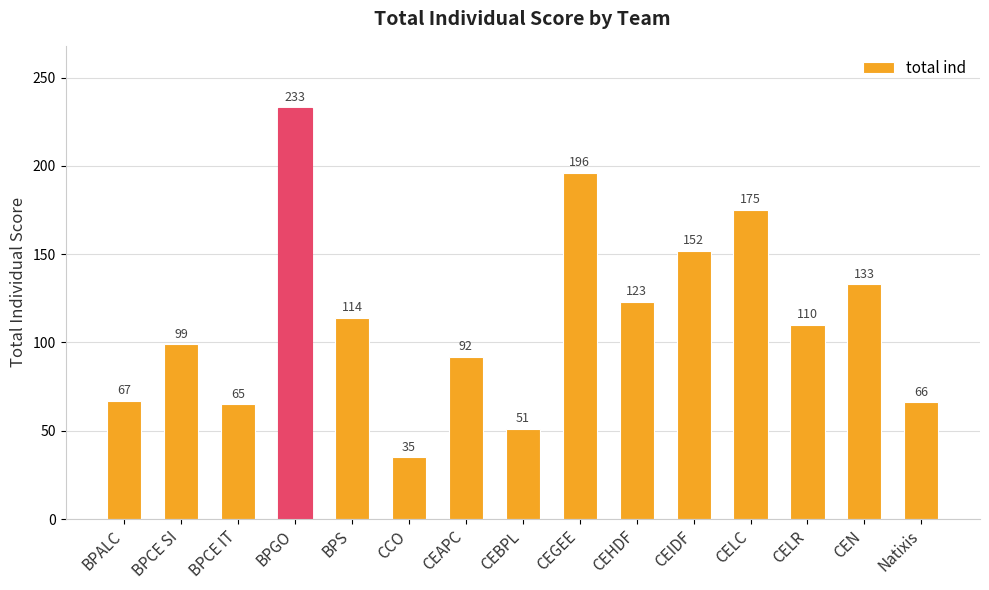

List the labels in order of value, smallest first.

CCO, CEBPL, BPCE IT, Natixis, BPALC, CEAPC, BPCE SI, CELR, BPS, CEHDF, CEN, CEIDF, CELC, CEGEE, BPGO